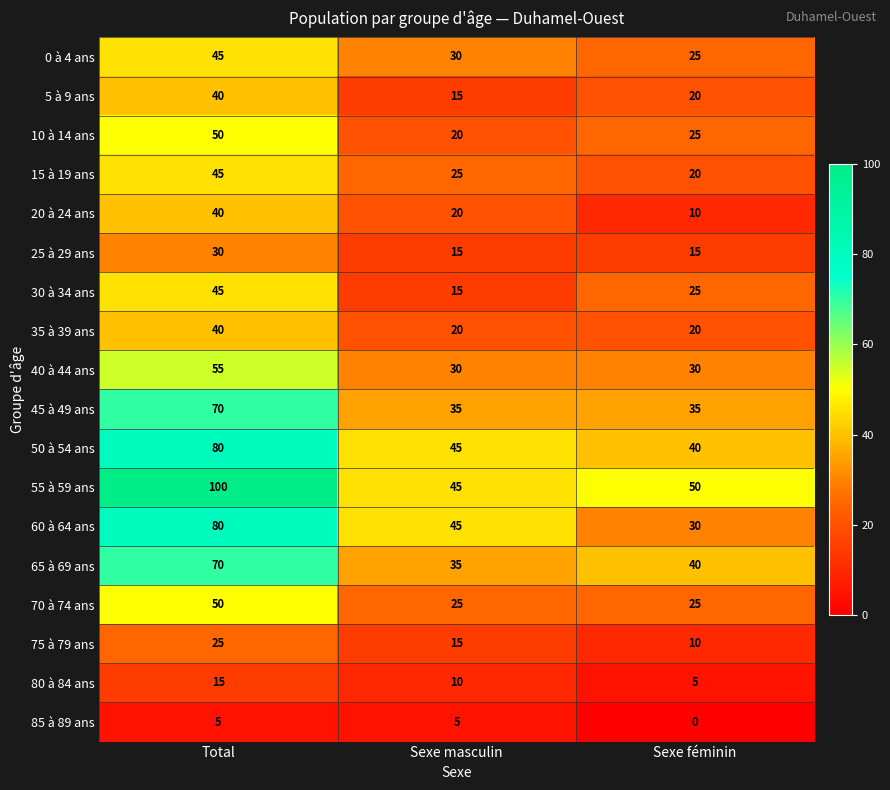

Is it true that 80 à 84 ans equals 5 at Sexe féminin?

True